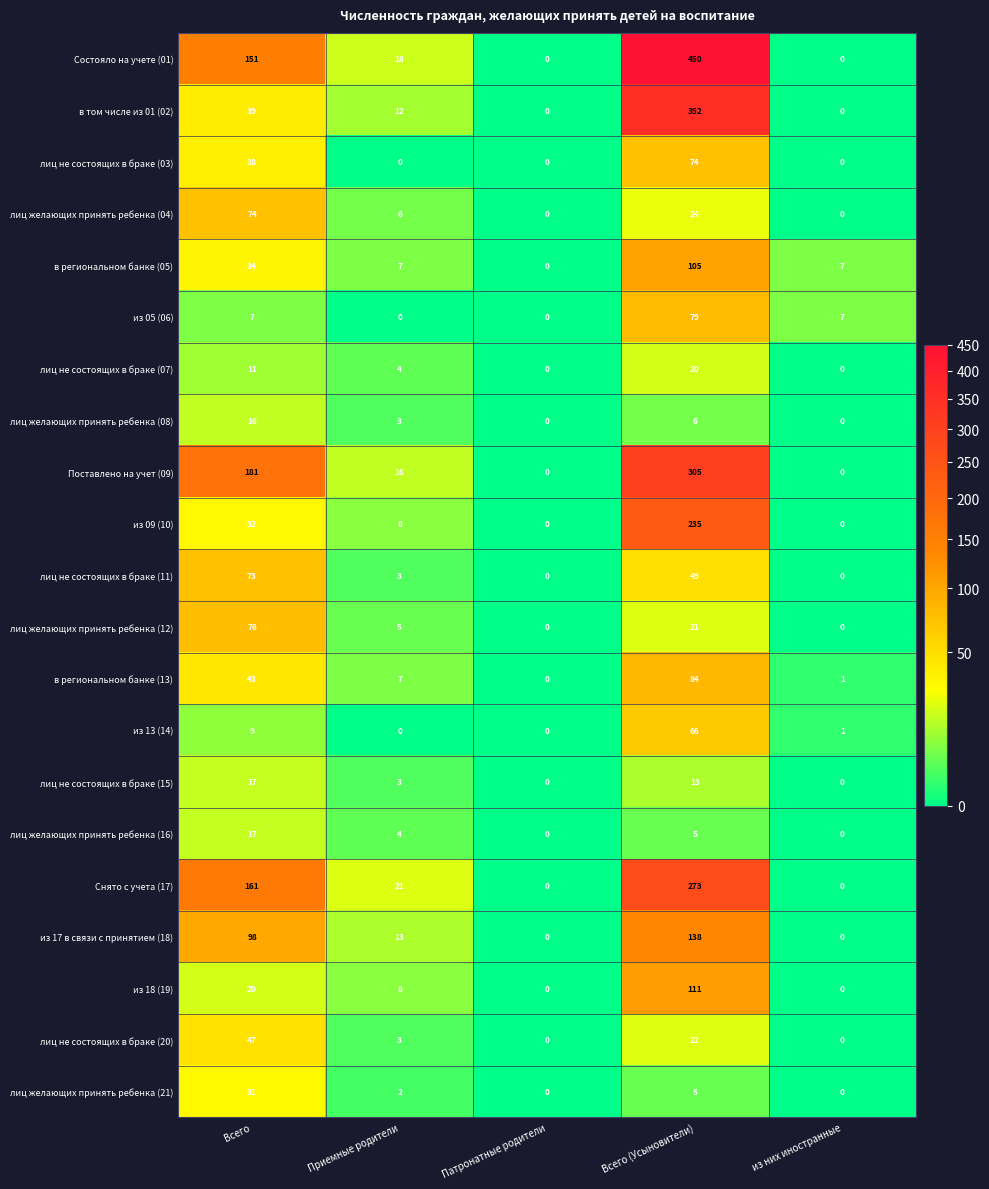

Which series has the widest spread of values?

Состояло на учете (01)